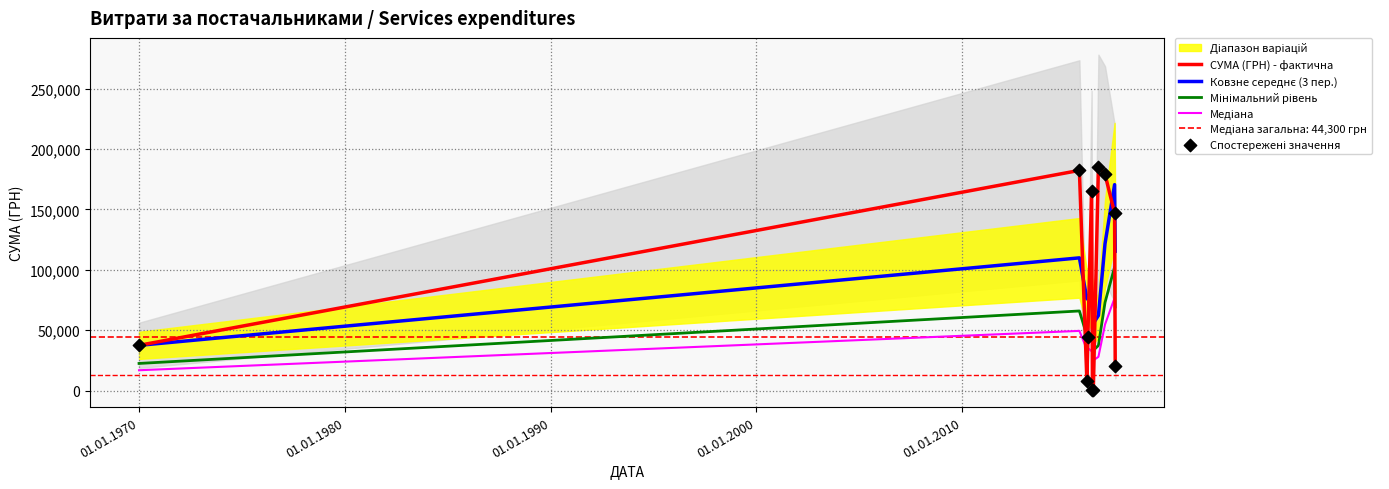

Which series has the largest total across all categories?

СУМА (ГРН) - фактична